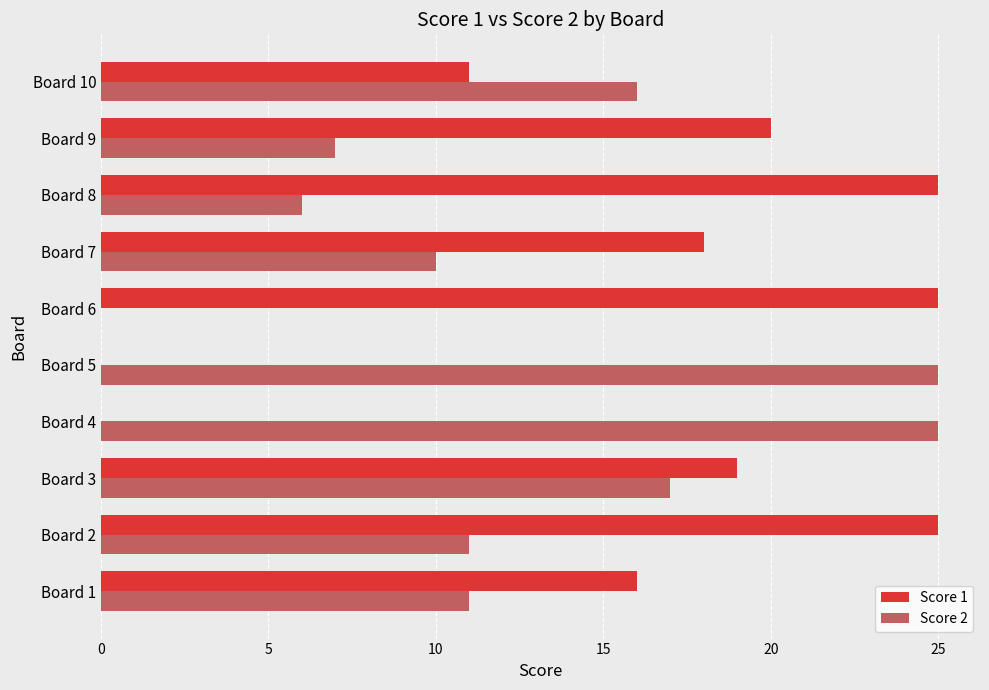

What are all the series names shown in the legend?

Score 1, Score 2